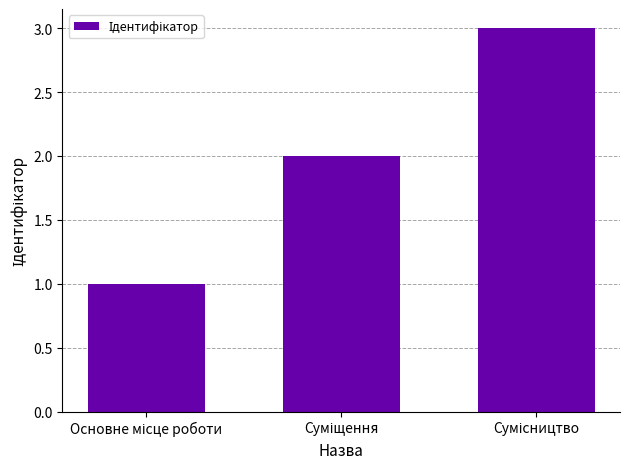

What is the sum of all values?

6